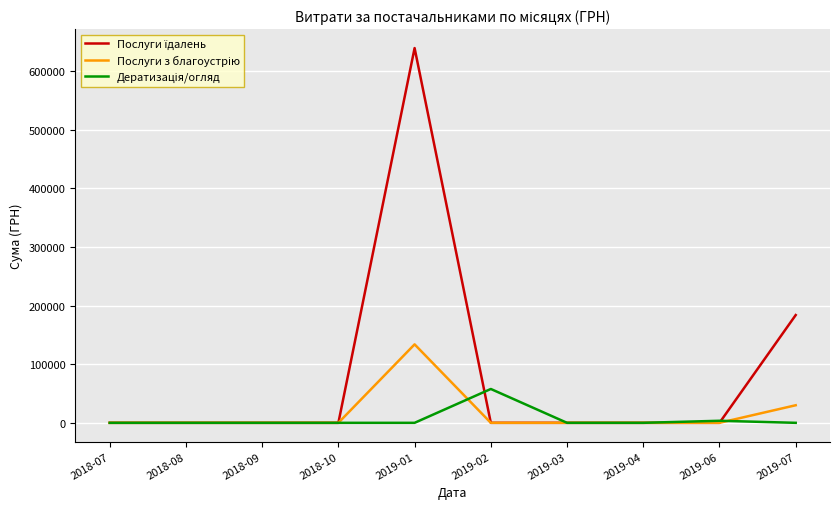

What is the spread (max minus min) of values at 2019-01?

639179.8